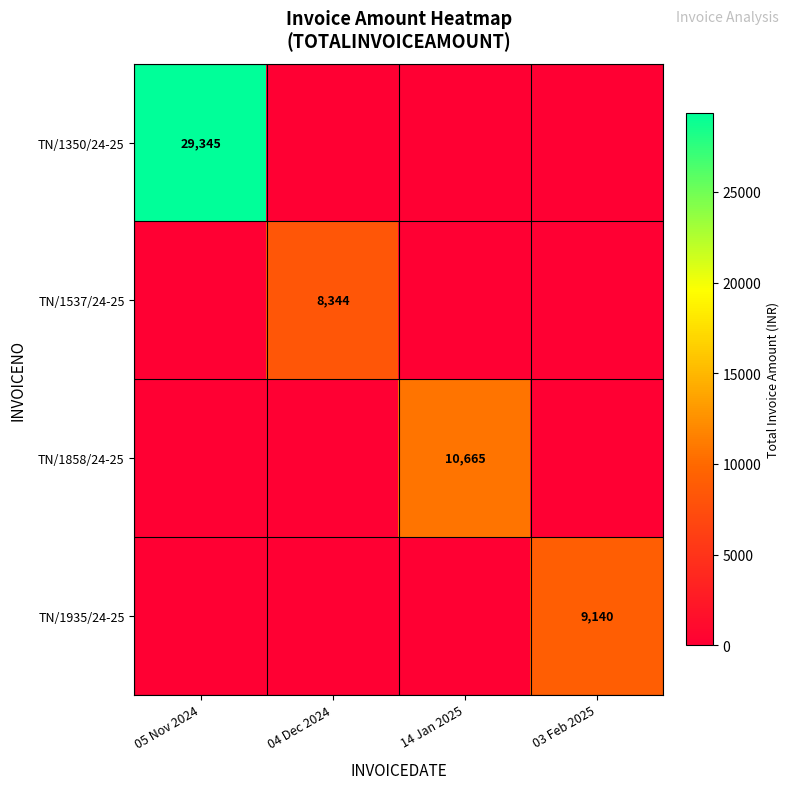

At which category is the sum across all series the highest?

05 Nov 2024